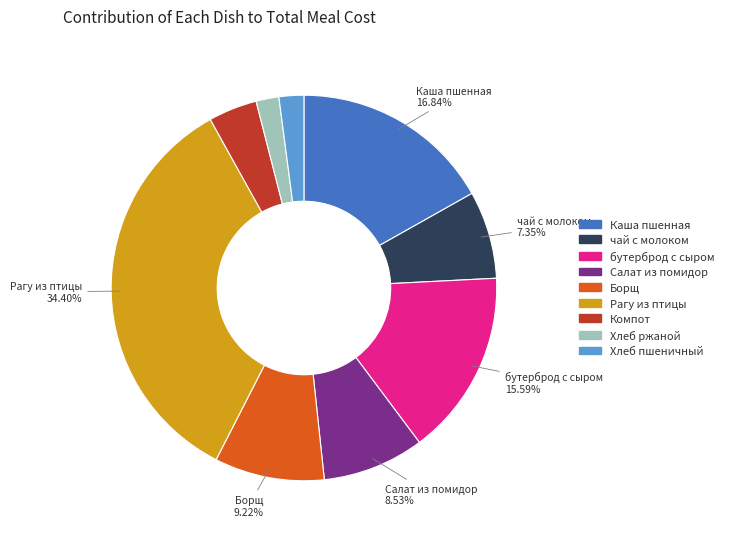

Is there a majority slice in this chart?

No